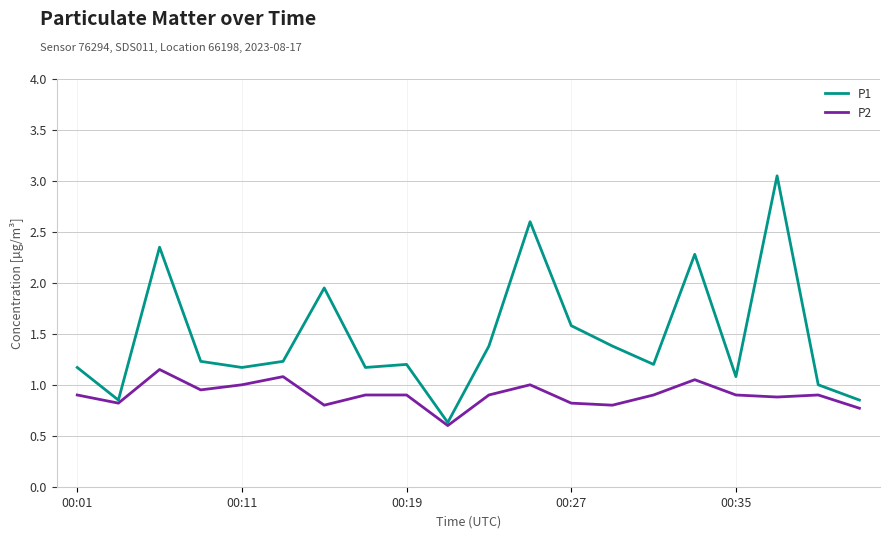

List the series in order of their overall mean, highest first.

P1, P2